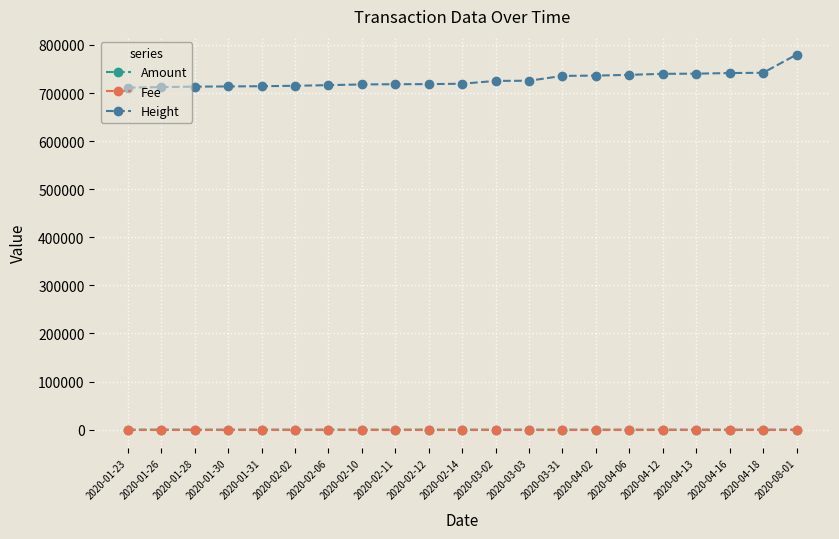

Which category has the highest value in the Height series?

2020-08-01